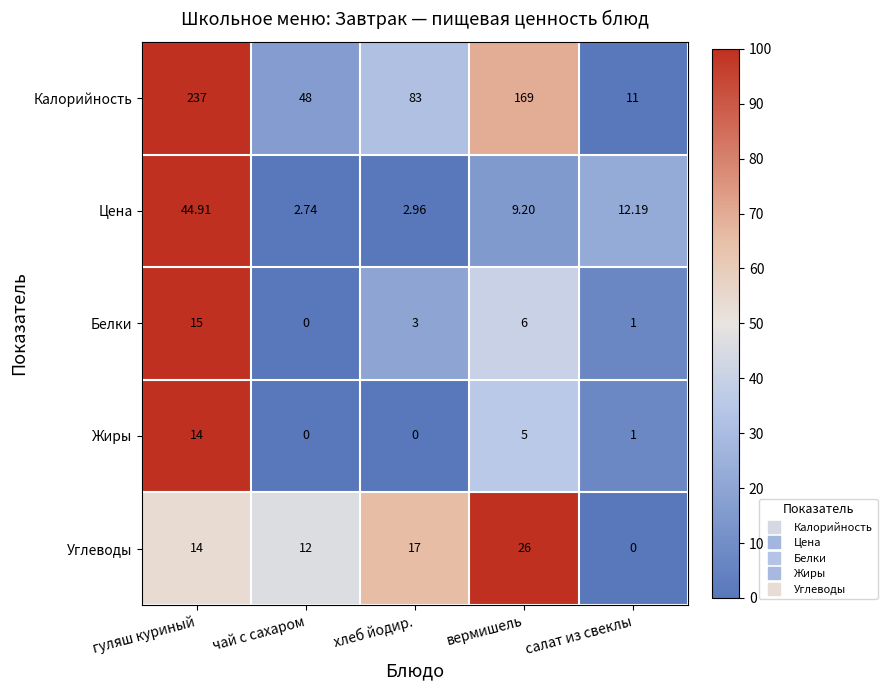

Which series changed the most between вермишель and салат из свеклы?

Калорийность